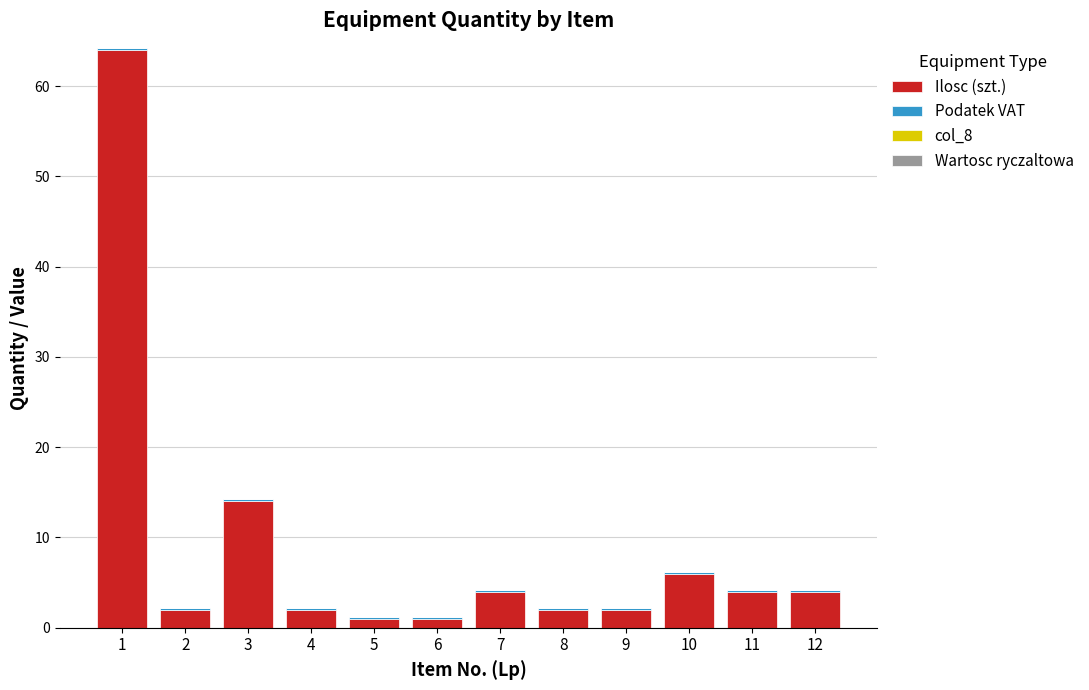

What is the average value of the Ilosc (szt.) series?

8.8